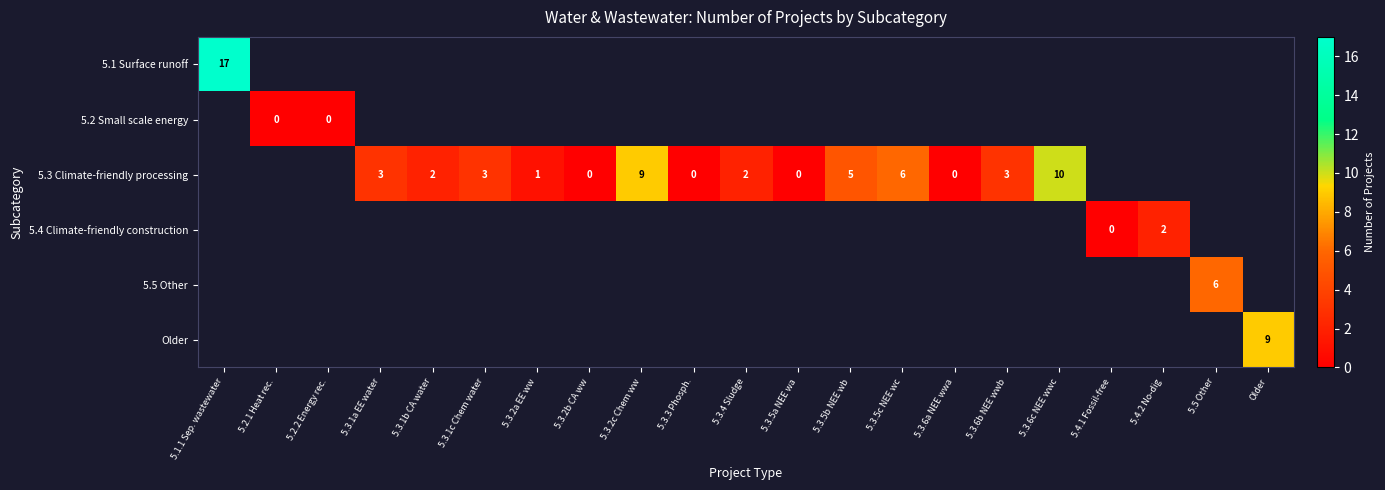

True or false: 5.3 Climate-friendly processing has a value of 5 at 5.3.6b NEE wwb.

False